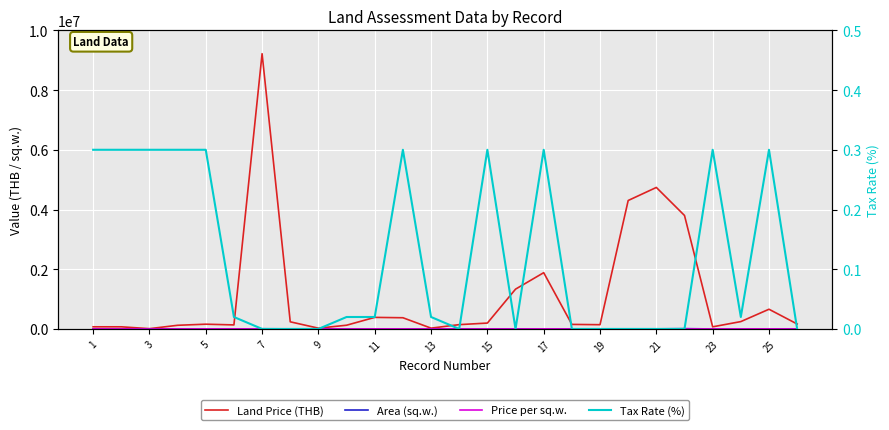

Count the number of categories in the chart.

26